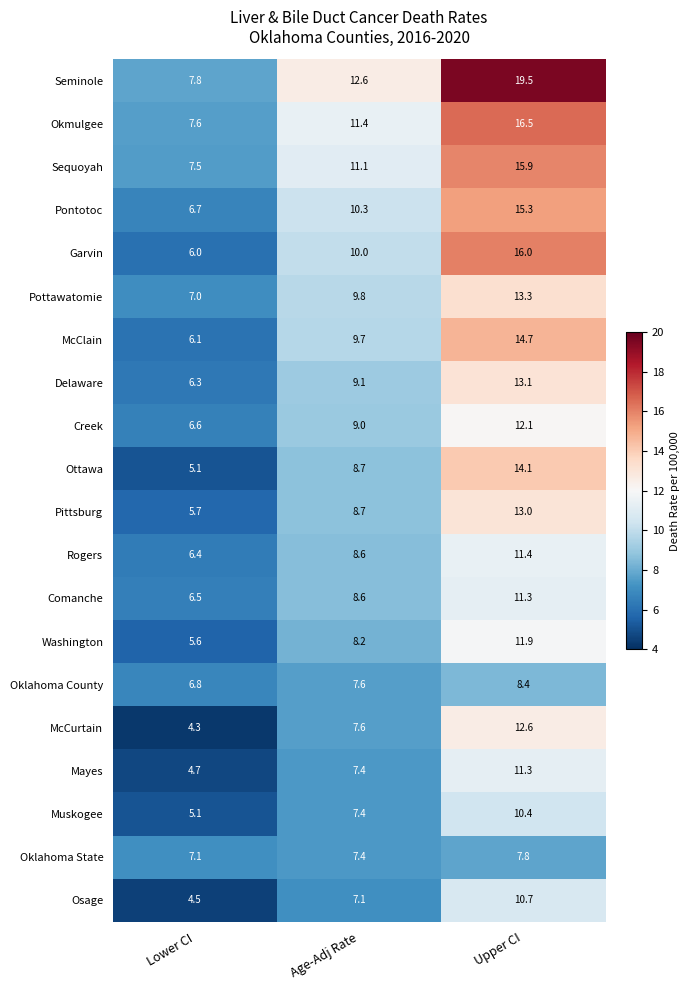

True or false: Sequoyah has a value of 11.1 at Age-Adj Rate.

True